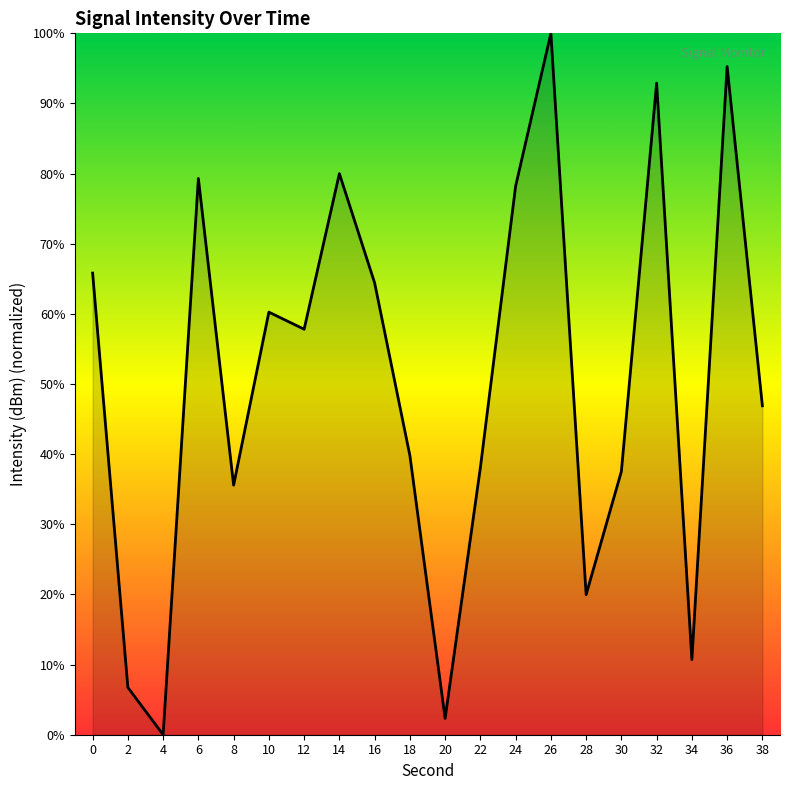

What is the difference between the values at 0 and 14?

14.2